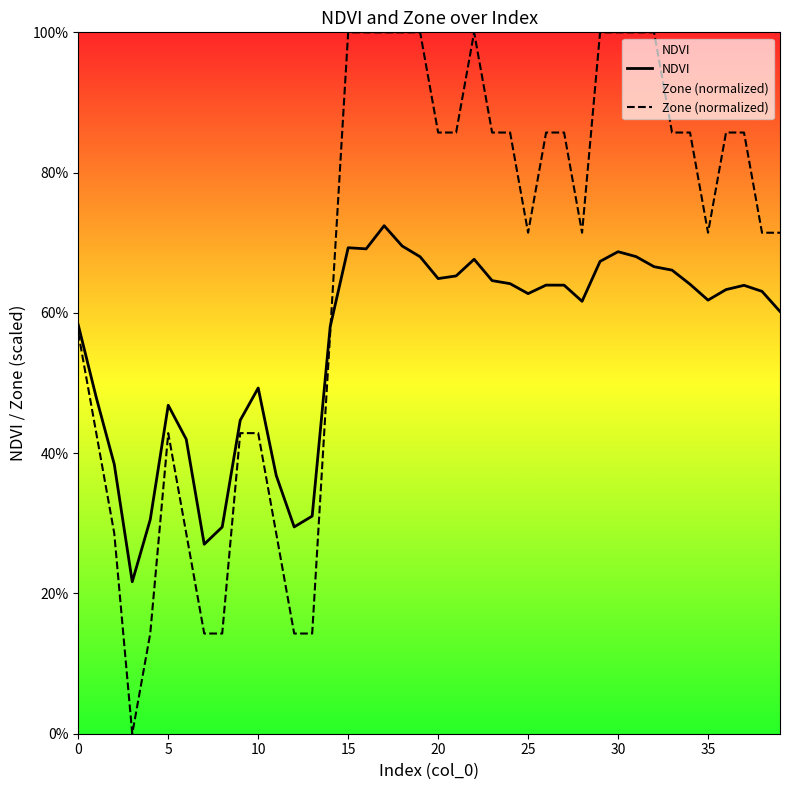

How many lines are shown in the chart?

2